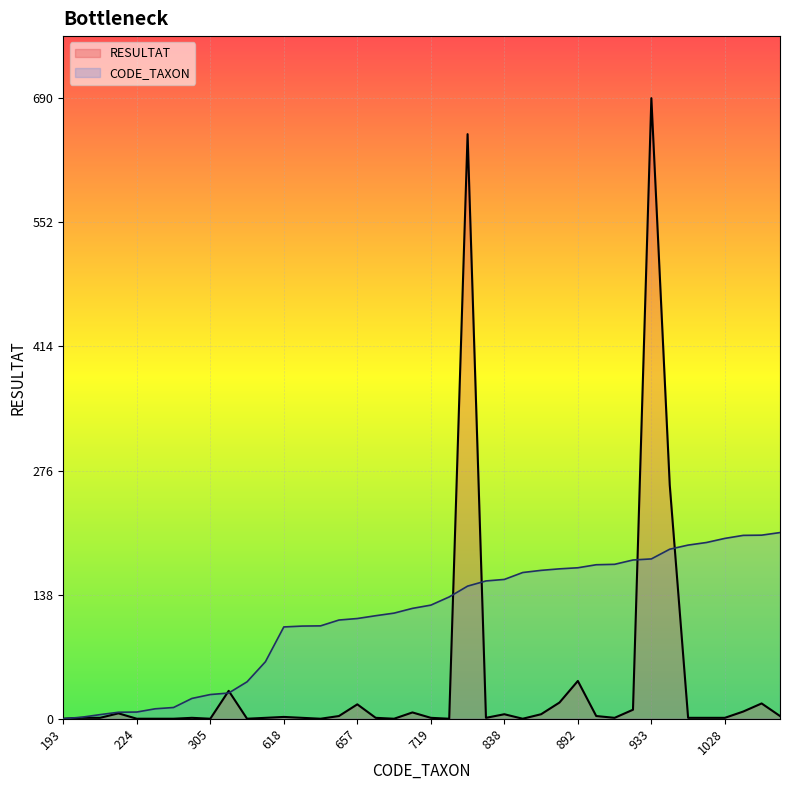

Rank the series by their average value, from lowest to highest.

RESULTAT, CODE_TAXON